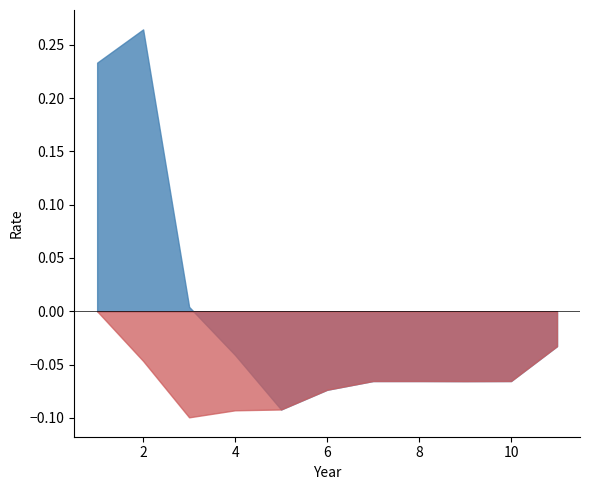

What is the difference between the second highest and second lowest values in the 10-Year series?

0.1